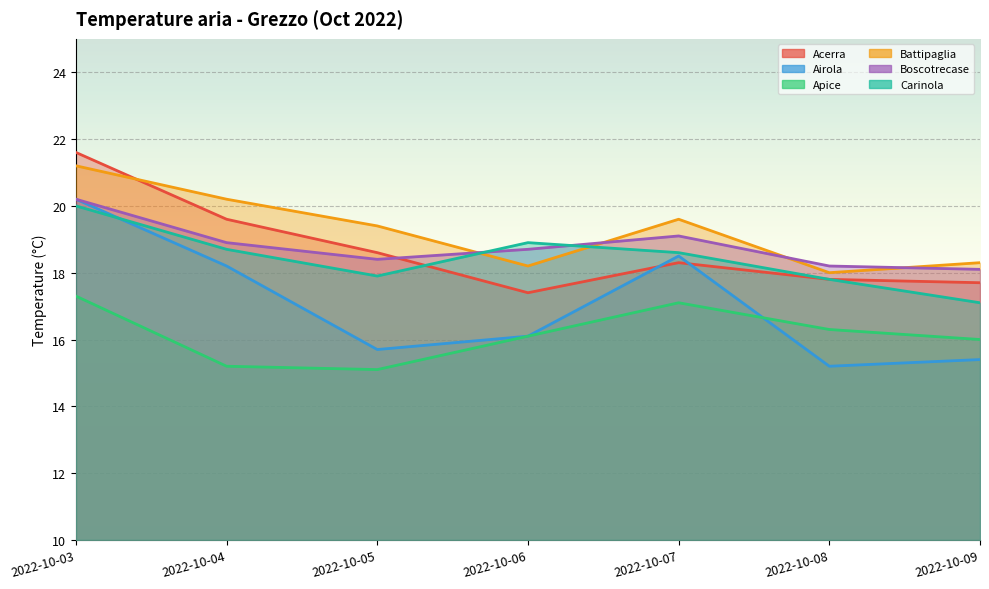

The value of Apice at 2022-10-08 is 16.3. True or false?

True